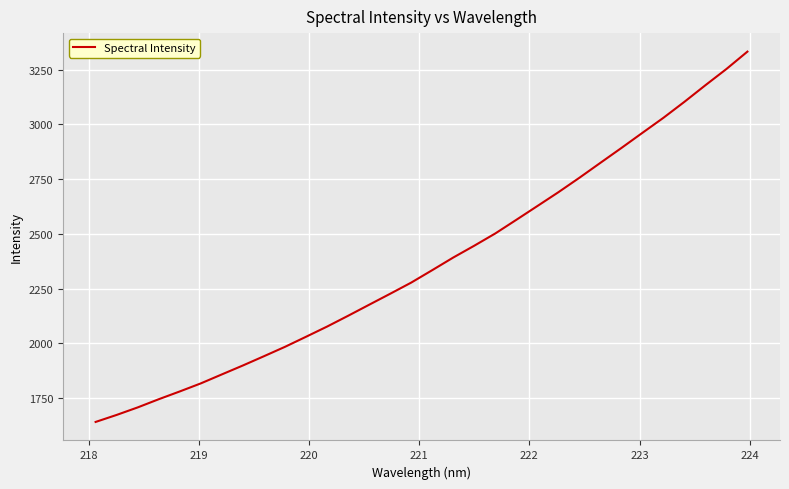

What is the minimum value shown in the chart?

1640.8